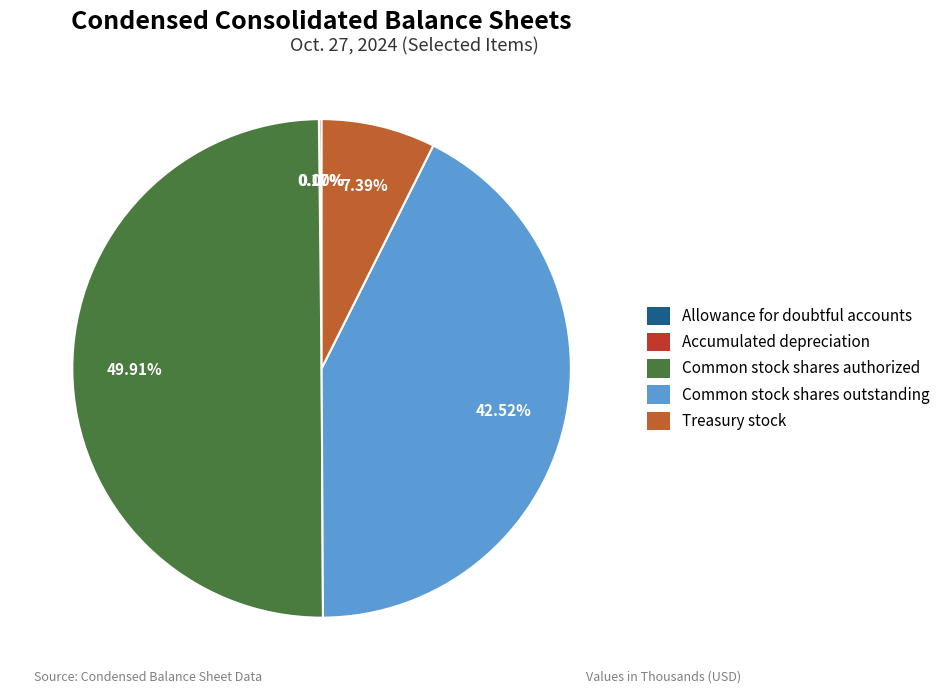

Combined, do Common stock shares outstanding and Common stock shares authorized account for over 50%?

Yes